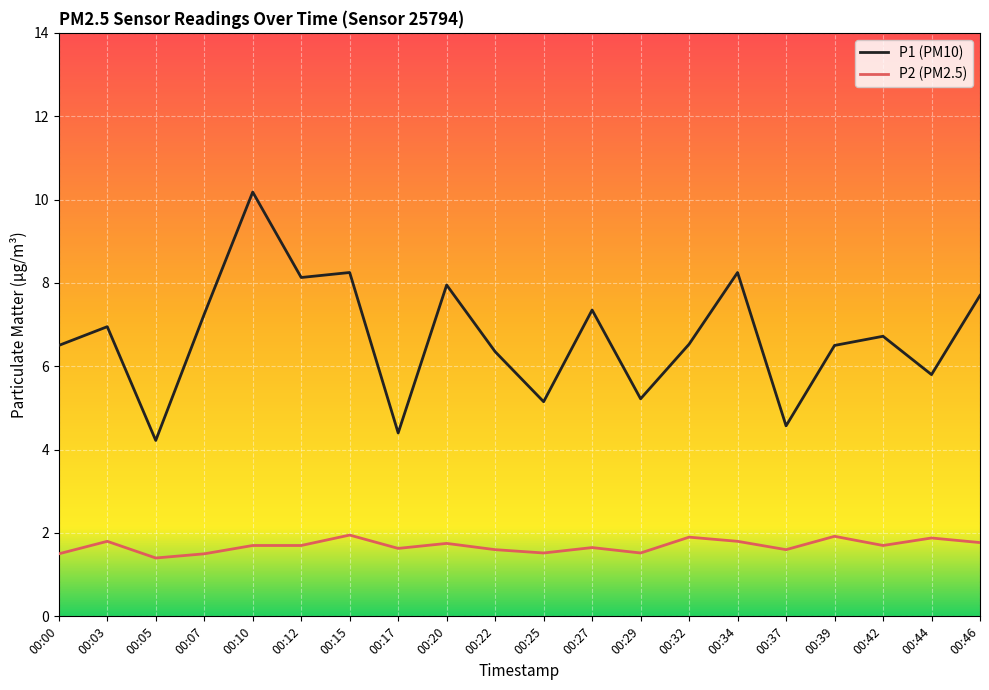

True or false: P2 (PM2.5) and P1 (PM10) intersect in this chart.

False